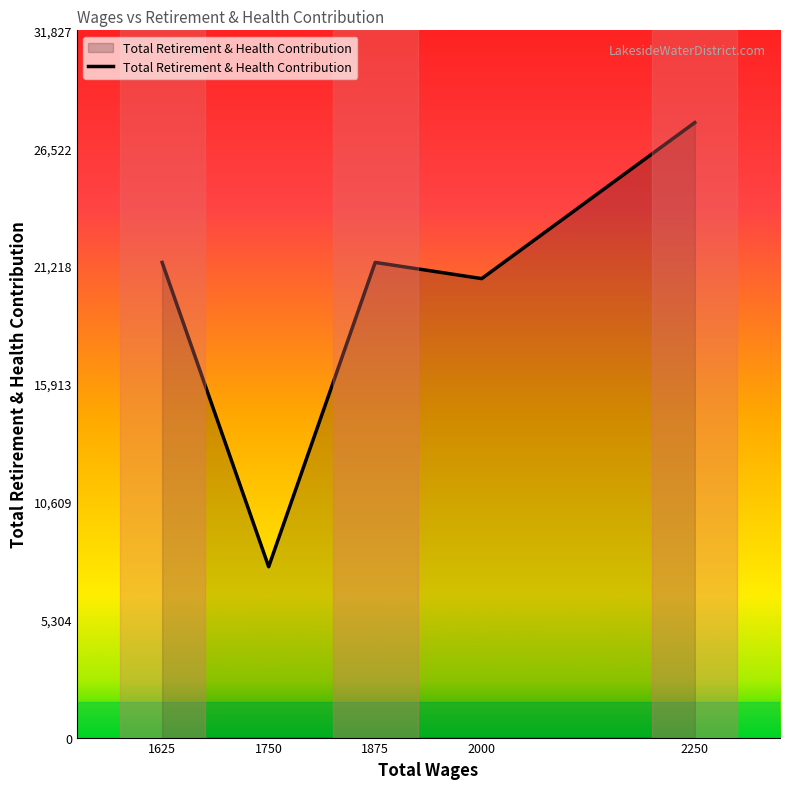

How many interior local peaks (higher than both neighbors) does the data have?

1